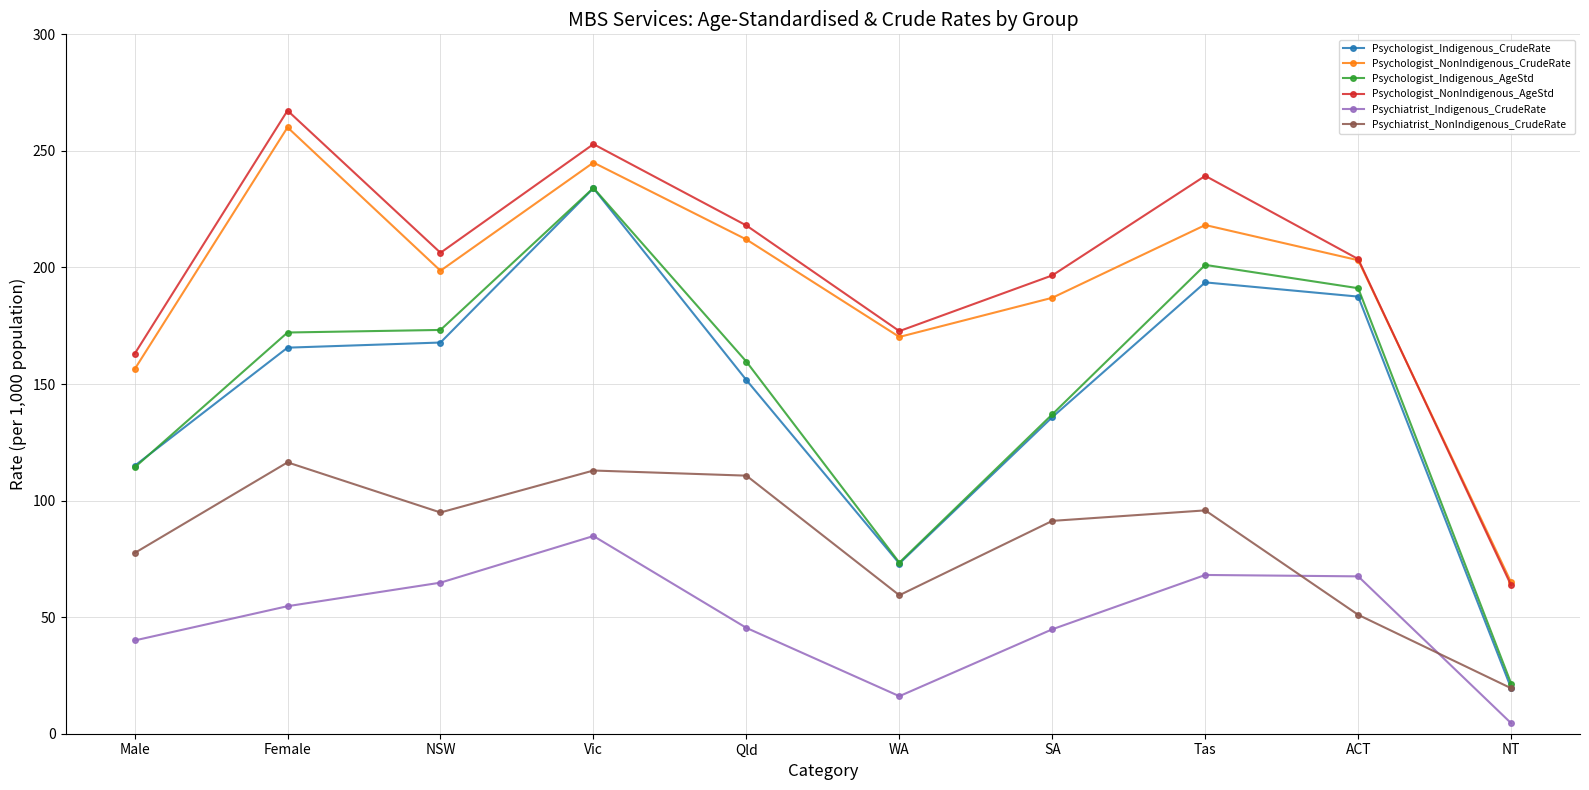

True or false: Psychiatrist_Indigenous_CrudeRate has a value of 54.7 at Female.

True